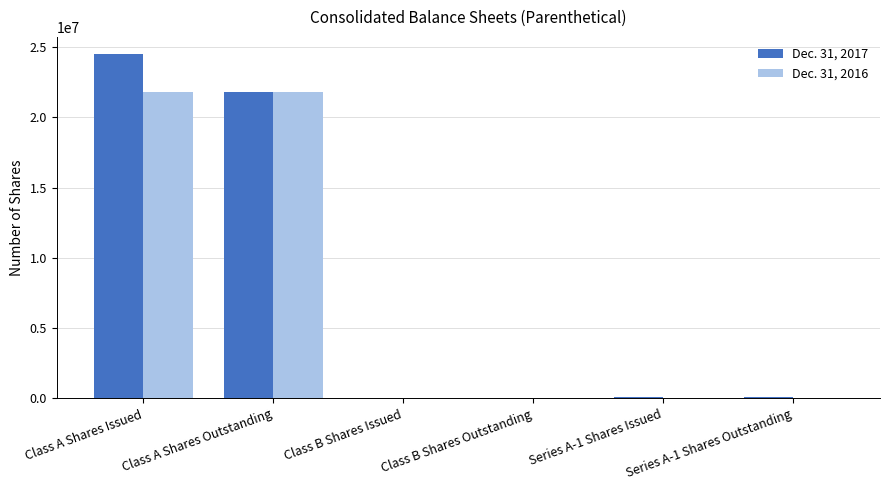

What is the maximum value shown in the chart?

24506647